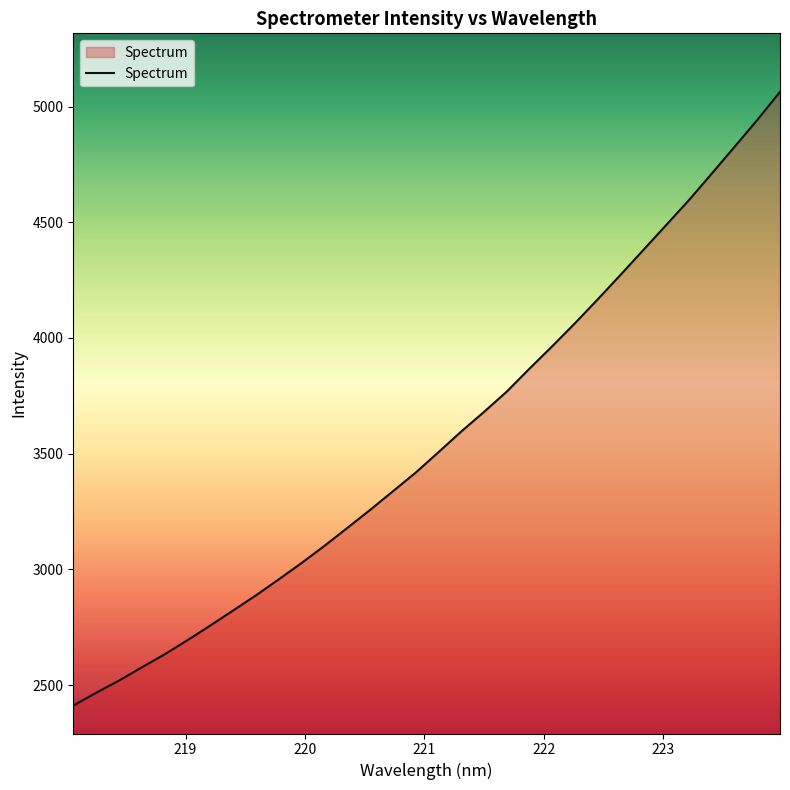

What is the greatest value displayed?

5063.3